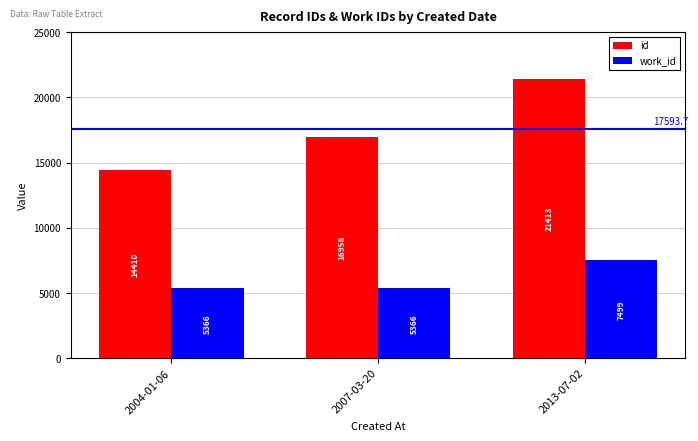

What is the label of the 1st bar from the right?

2013-07-02